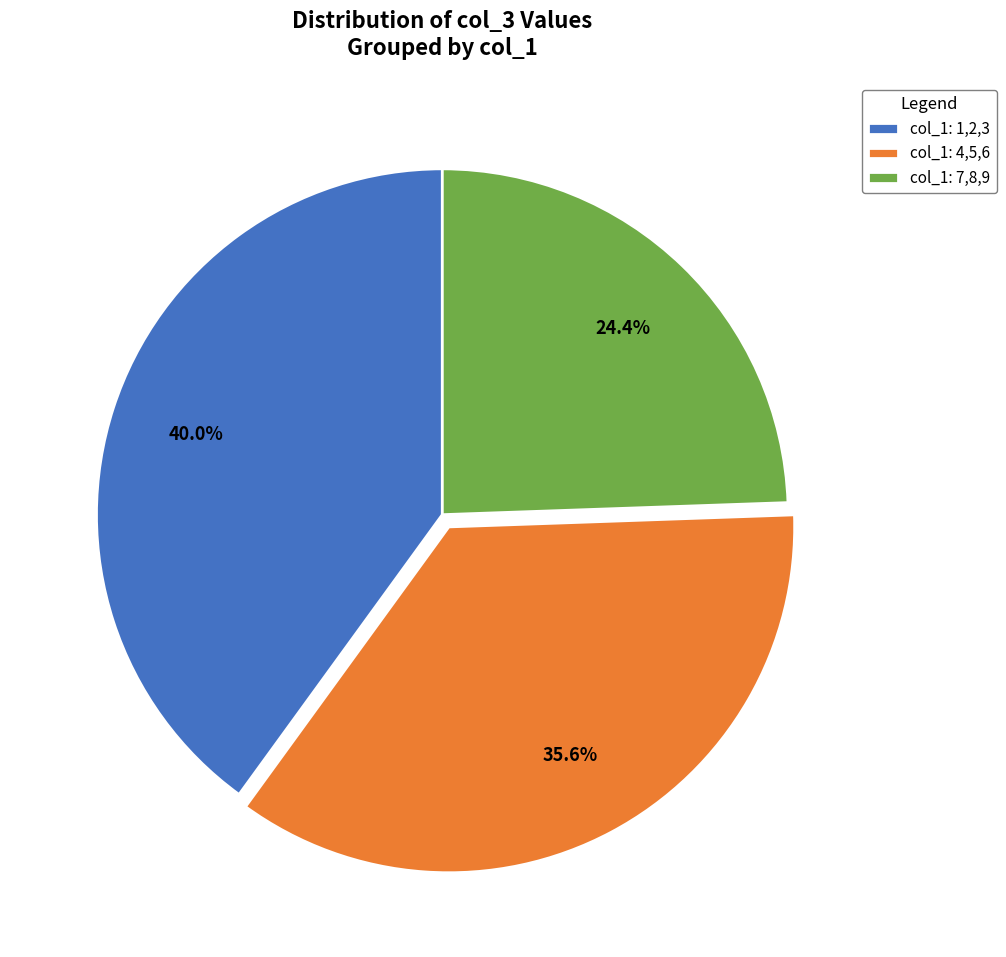

Is col_1: 1,2,3 the majority of the pie?

No